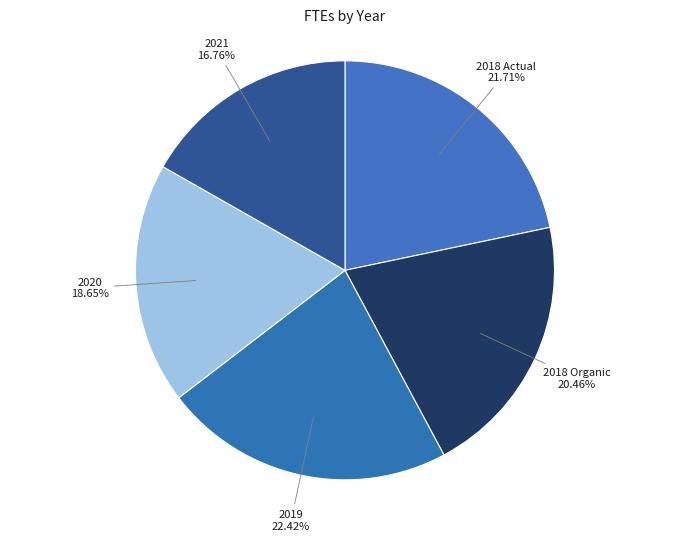

Do 2021 and 2018 Organic together represent more than half of the pie?

No